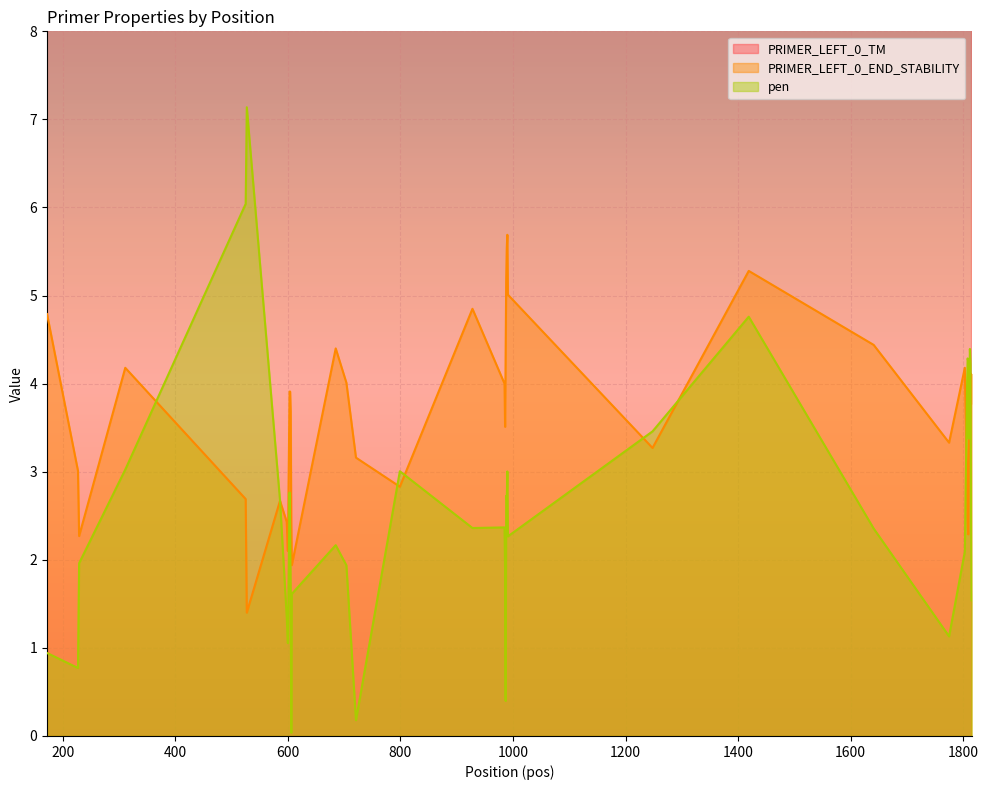

Reading left to right, extract all data points from this chart.

PRIMER_LEFT_0_TM: 59.1	59.2	59.0	62.0	60.0	57.9	57.3	61.3	61.1	60.8	61.4	59.4	60.0	60.6	58.8	58.1	60.2	60.0	60.4	57.6	58.1	60.4	61.7	60.7	61.0	59.7	61.5	62.8	59.6	61.1	60.1	57.0	57.7	58.7	59.6	59.0	58.6	59.8	58.5	59.5
PRIMER_LEFT_0_END_STABILITY: 4.8	3.0	2.3	4.2	2.7	1.4	2.7	2.4	2.1	3.9	3.9	3.7	2.4	1.9	4.4	4.0	3.2	2.8	4.8	4.0	3.5	4.3	5.2	5.5	5.7	5.0	3.3	5.3	4.4	3.3	4.2	2.8	2.4	2.3	3.1	3.5	3.5	3.8	3.8	4.1
pen: 0.9	0.8	2.0	3.0	6.0	7.1	2.7	1.3	1.1	2.8	2.4	1.6	0.0	1.6	2.2	1.9	0.2	3.0	2.4	2.4	1.9	0.4	2.7	2.7	3.0	2.3	3.5	4.8	2.4	1.1	2.1	4.0	4.3	4.3	3.4	4.0	4.4	4.2	2.5	1.5